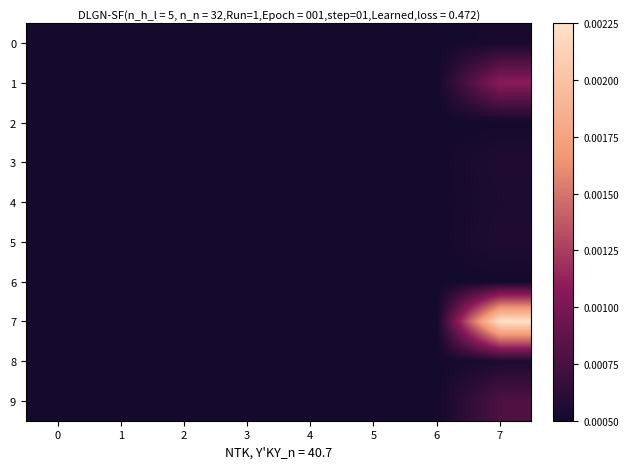

Which series has the largest total across all categories?

7